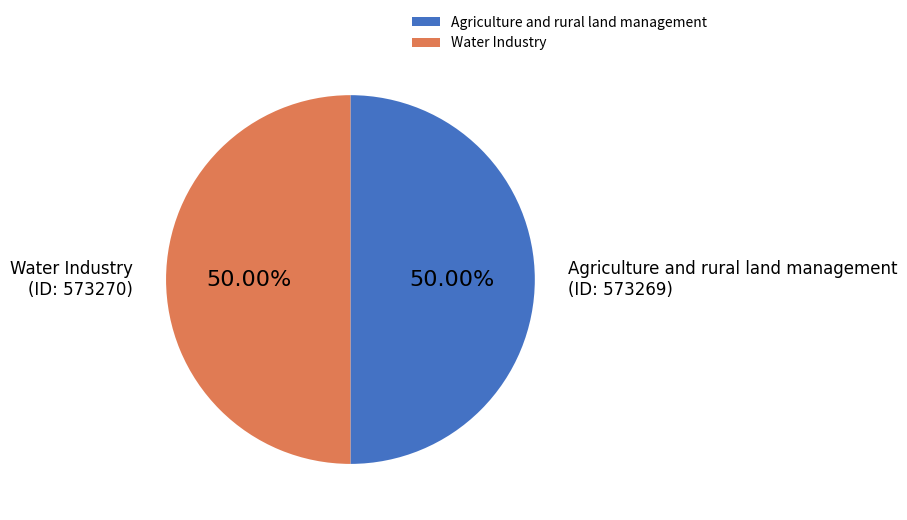

Count the number of slices in the pie.

2